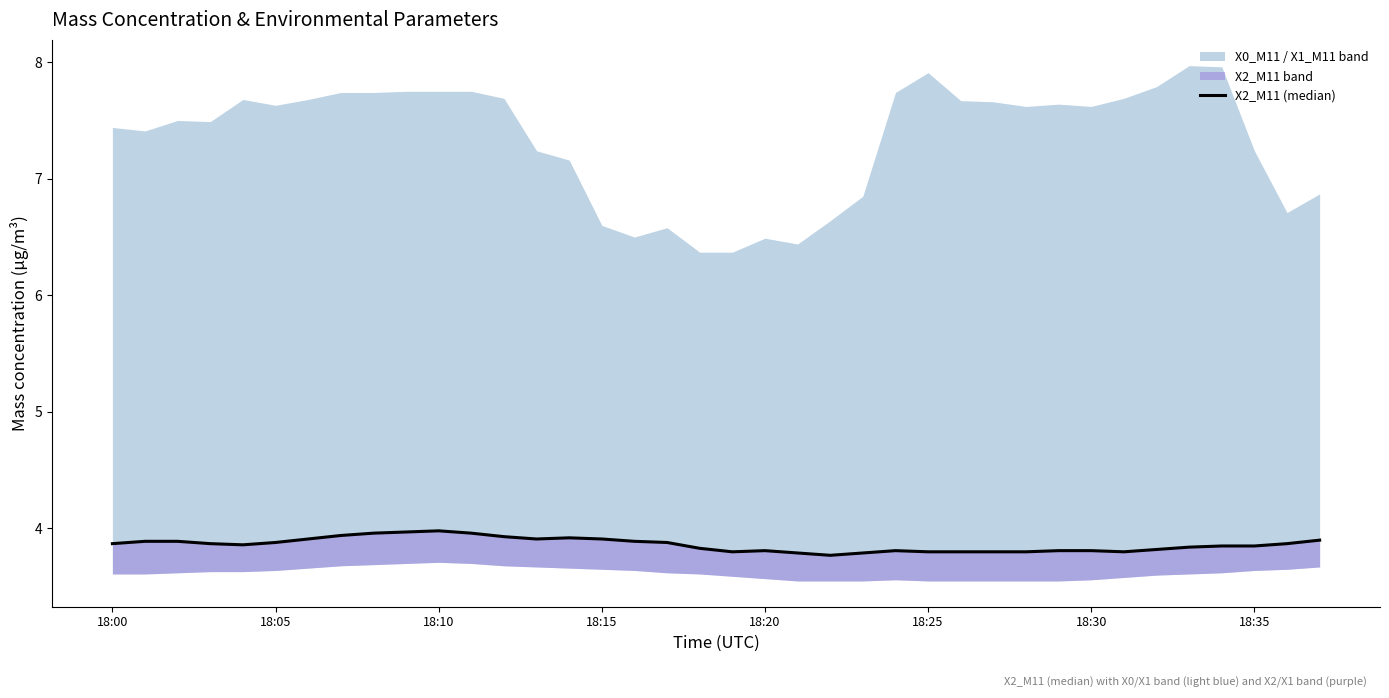

What is the smallest value displayed?

3.8